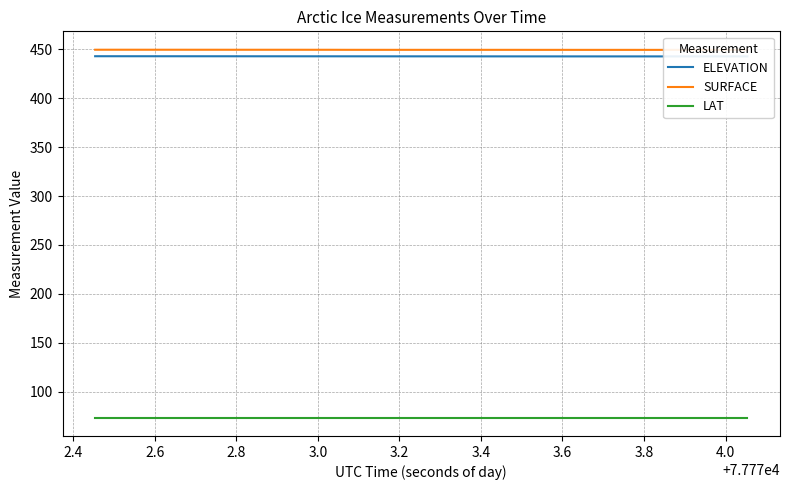

What is the value of the SURFACE point at the 26th from the left?

449.6